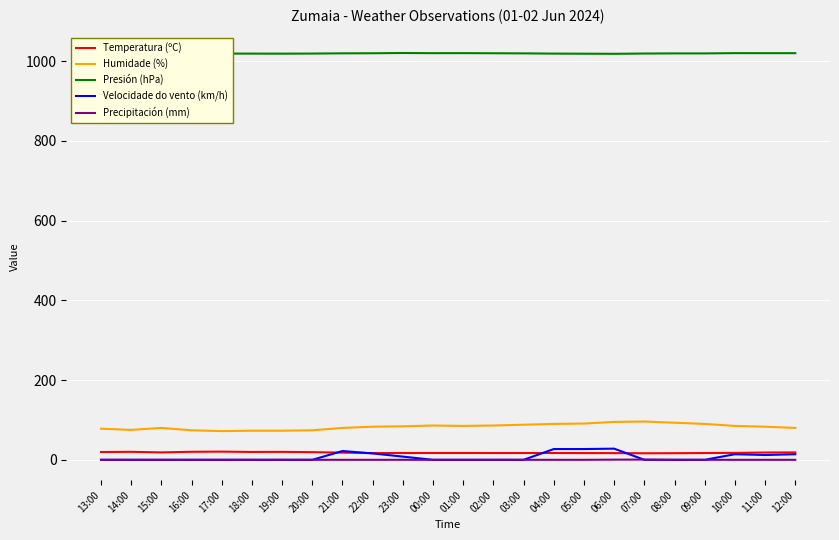

Reading right to left, what are all the values shown in this chart?

Temperatura (ºC): 18.6	18.3	17.4	17.0	16.6	16.4	16.8	16.9	17.1	17.0	17.0	17.1	17.1	17.1	16.8	18.0	19.2	19.9	19.7	20.5	20.1	18.6	20.0	19.5
Humidade (%): 80.0	83.0	85.0	90.0	93.0	96.0	95.0	91.0	90.0	88.0	86.0	85.0	86.0	84.0	83.0	80.0	74.0	73.0	73.0	72.0	74.0	80.0	75.0	78.0
Presión (hPa): 1019.9	1019.9	1020.0	1019.3	1019.3	1019.0	1018.3	1018.6	1018.8	1019.4	1019.7	1020.0	1019.9	1020.3	1019.7	1019.5	1018.9	1018.7	1018.8	1018.8	1018.6	1018.4	1018.4	1018.1
Velocidade do vento (km/h): 14.0	12.0	14.0	0.0	0.0	0.0	28.0	27.0	27.0	0.0	0.0	0.0	0.0	8.0	16.0	22.0	0.0	0.0	0.0	0.0	0.0	0.0	0.0	0.0
Precipitación (mm): 0.0	0.0	0.0	0.0	0.0	0.6	0.4	0.0	0.0	0.0	0.0	0.0	0.0	0.0	0.0	0.0	0.0	0.0	0.0	0.0	0.0	0.0	0.0	0.0